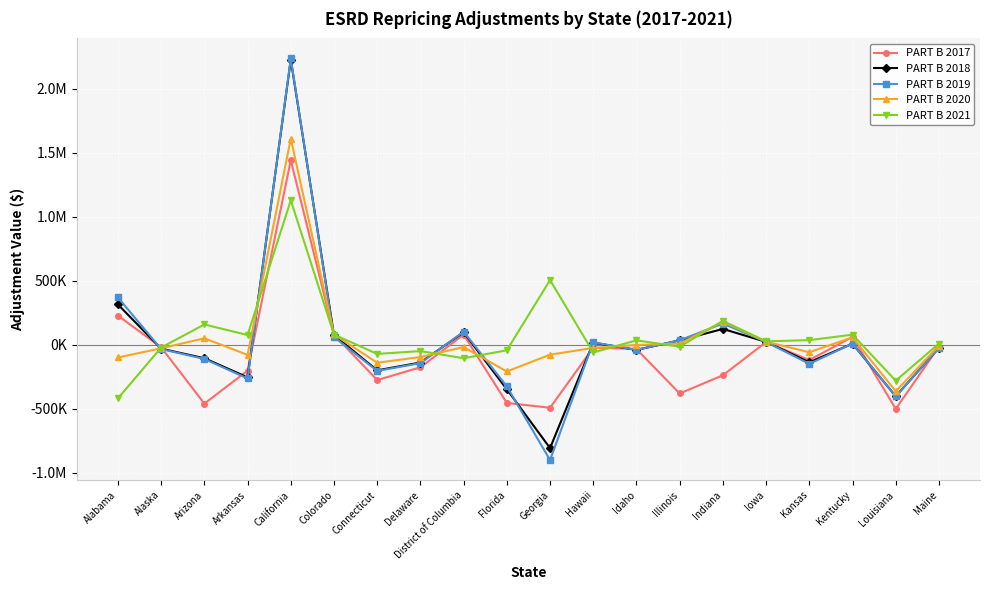

Is it true that PART B 2020 equals 80878.1 at Colorado?

True